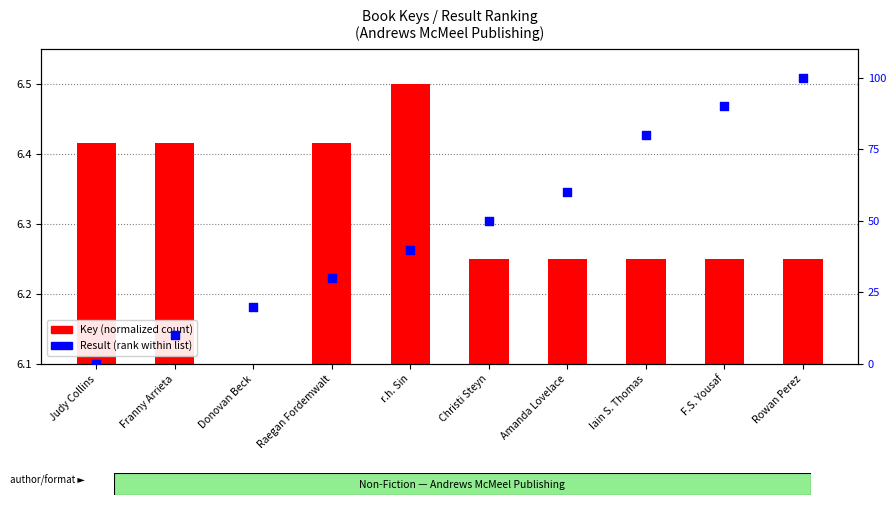

Between F.S. Yousaf and Rowan Perez, which is larger?

Rowan Perez